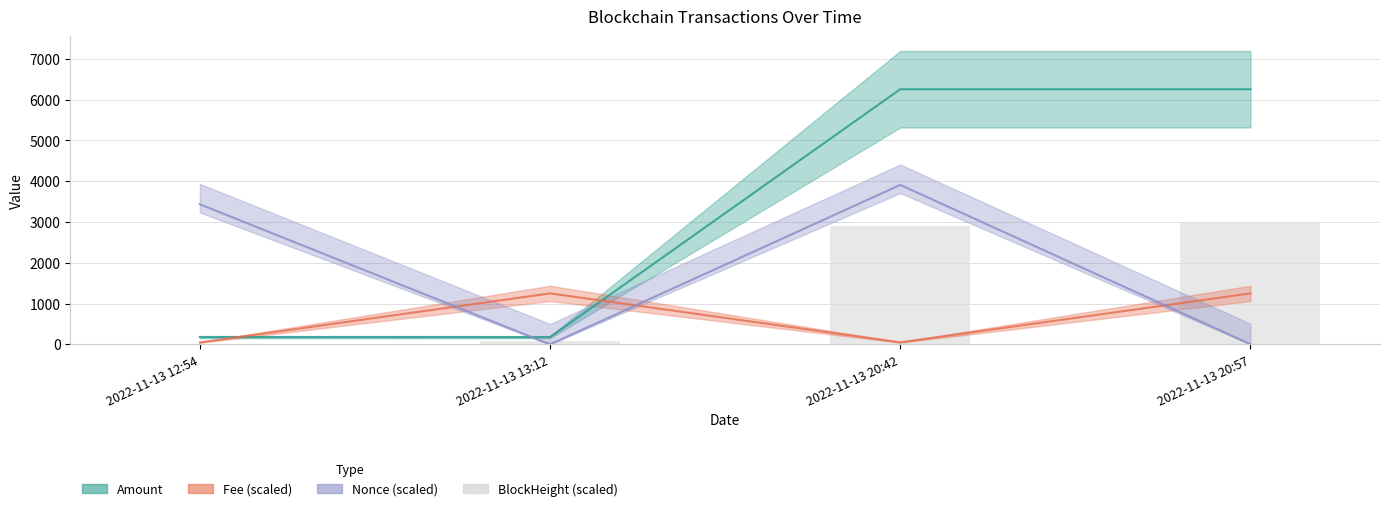

The chart shows a value of 3000.0 at 2022-11-13 20:57. True or false?

True